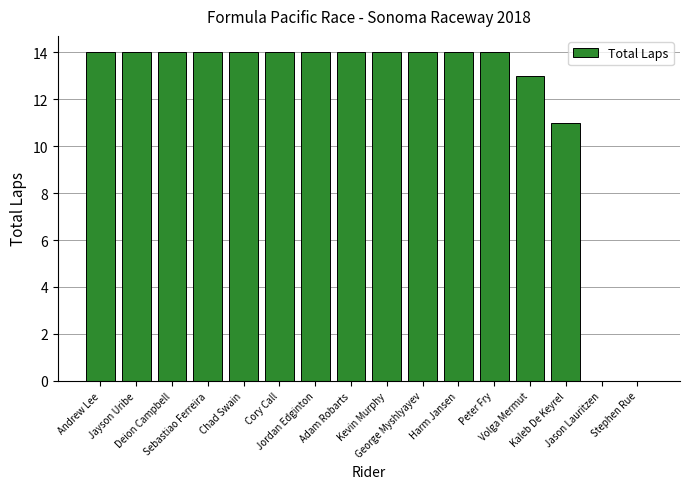

What is the greatest value displayed?

14